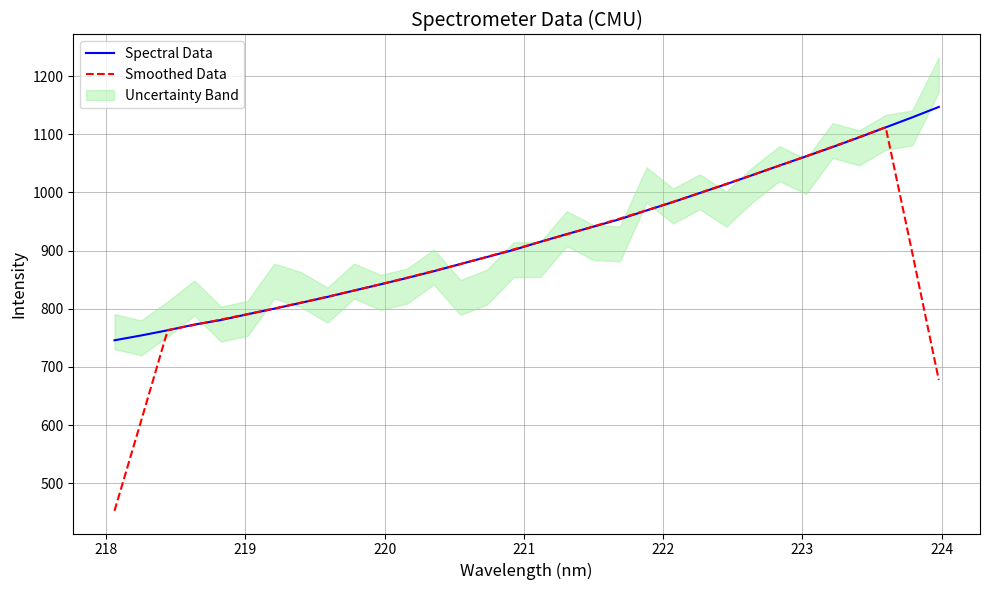

Which series has the largest total across all categories?

Spectral Data